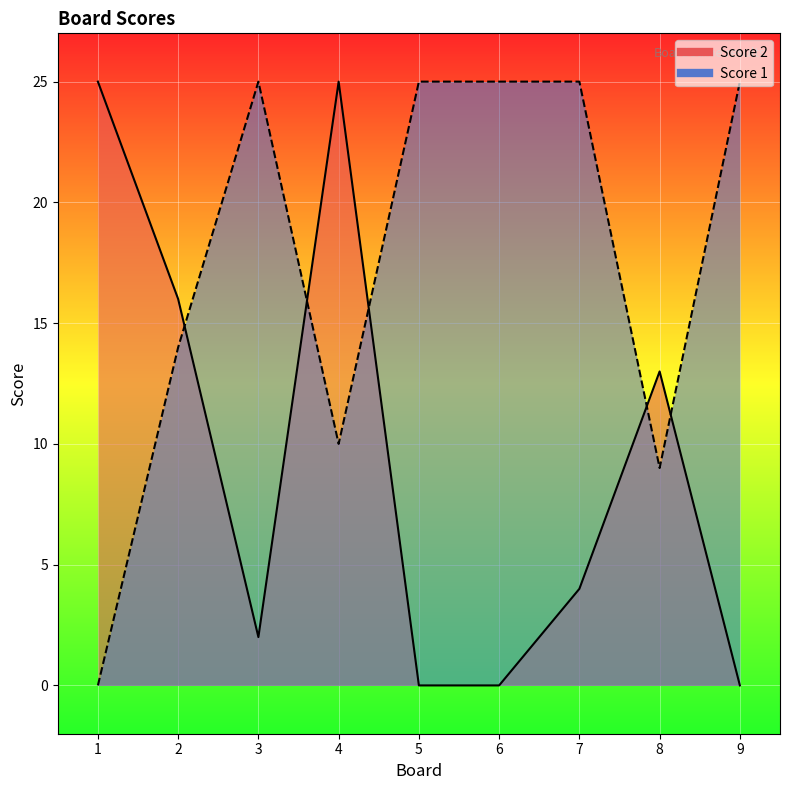

Between 1 and 7, which is larger?

1